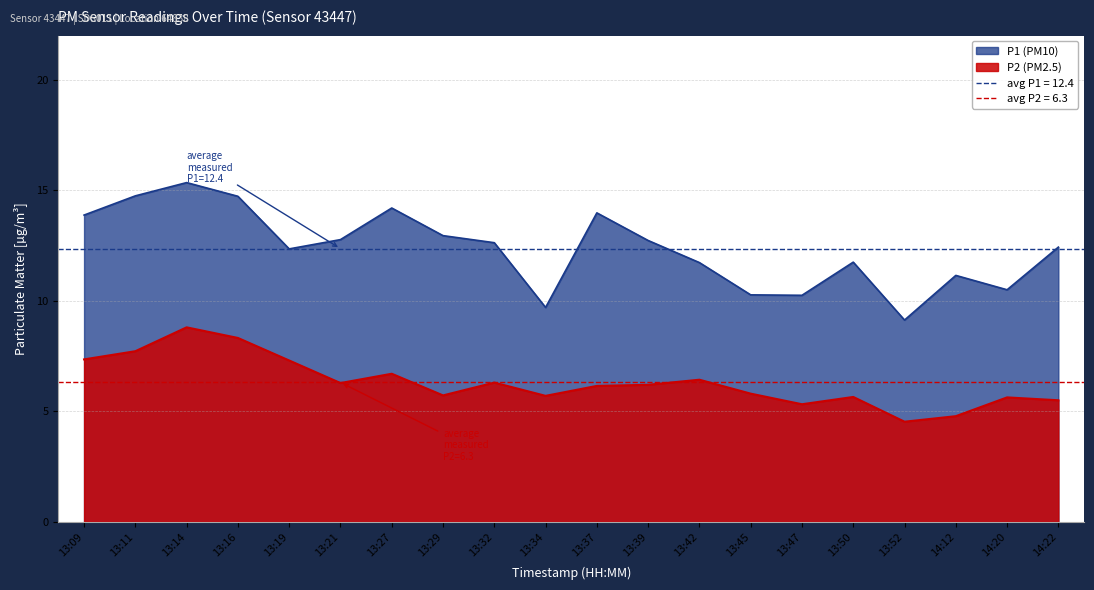

How many lines are shown in the chart?

2